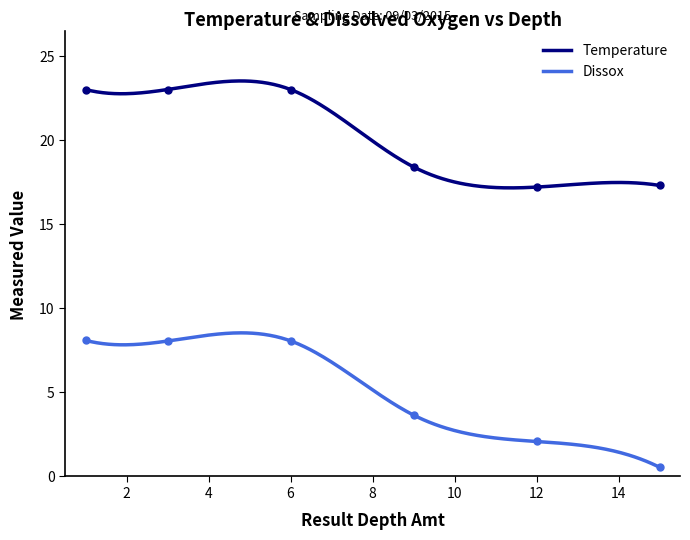

Reading left to right, transcribe all the data shown in this chart.

Temperature: 23.0	23.0	23.0	18.4	17.2	17.3
Dissox: 8.1	8.1	8.1	3.6	2.1	0.6